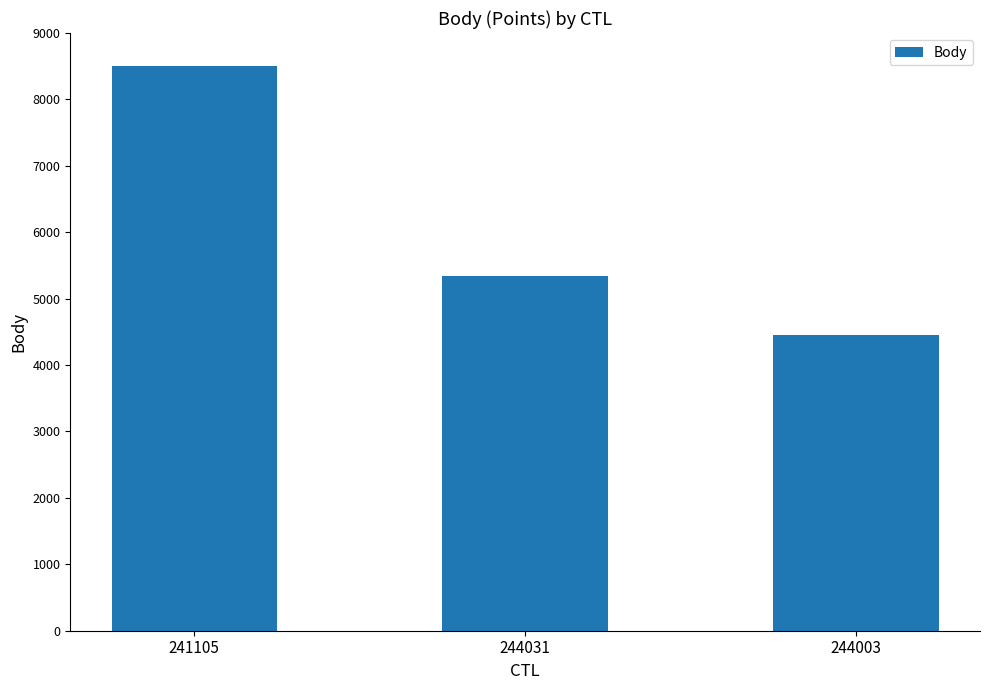

Which has a higher value, 244003 or 241105?

241105